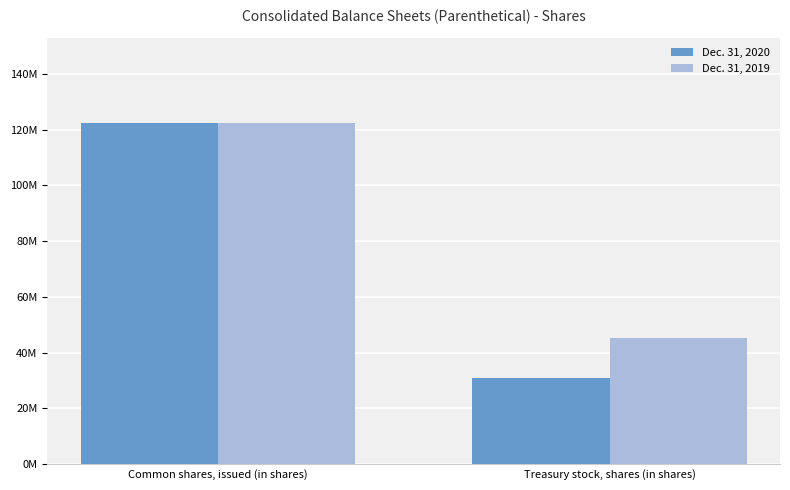

What are all the series names shown in the legend?

Dec. 31, 2020, Dec. 31, 2019